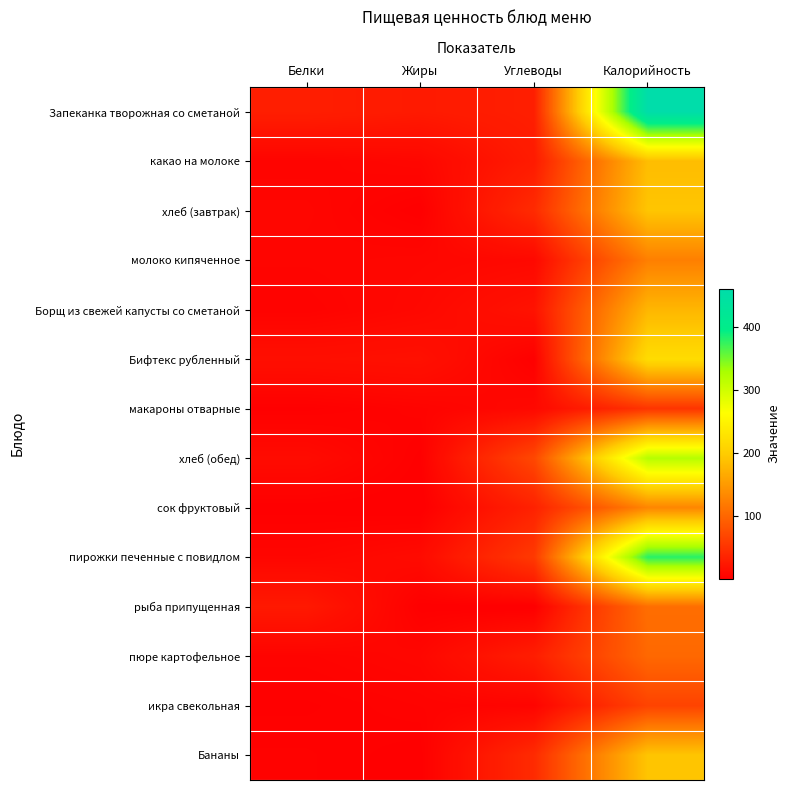

Which series has the largest range (max minus min)?

Запеканка творожная со сметаной